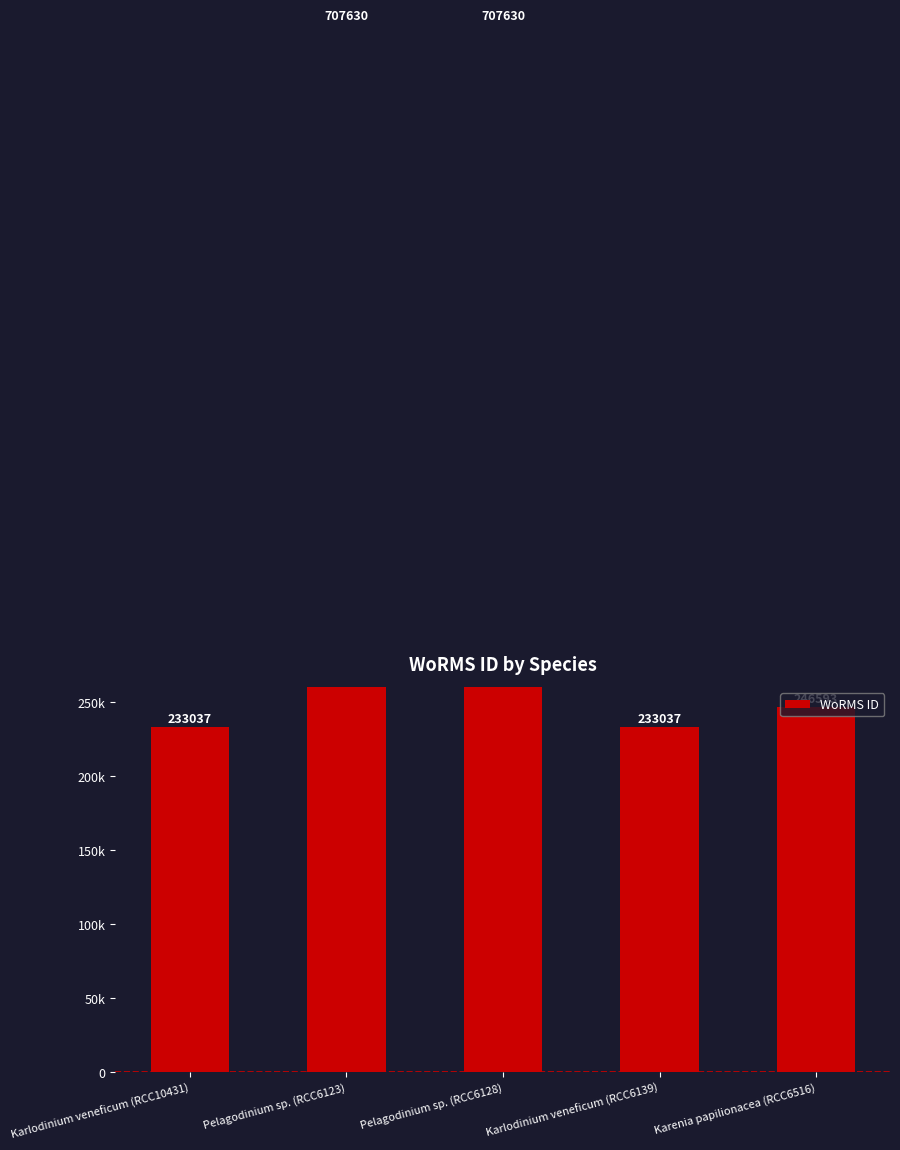

At which category does the chart reach its minimum across all series?

Karlodinium veneficum (RCC10431)